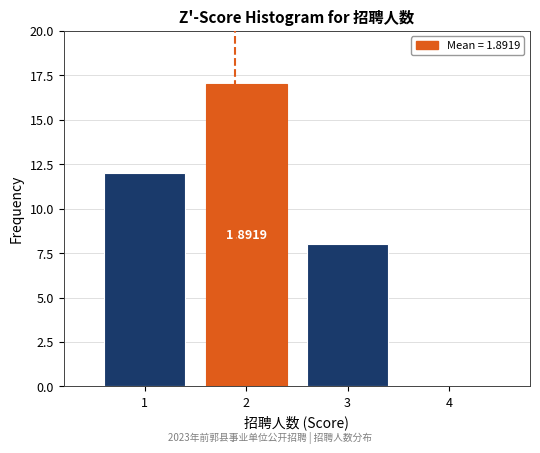

Which range on the x-axis has the tallest bar?

1.5 to 2.5